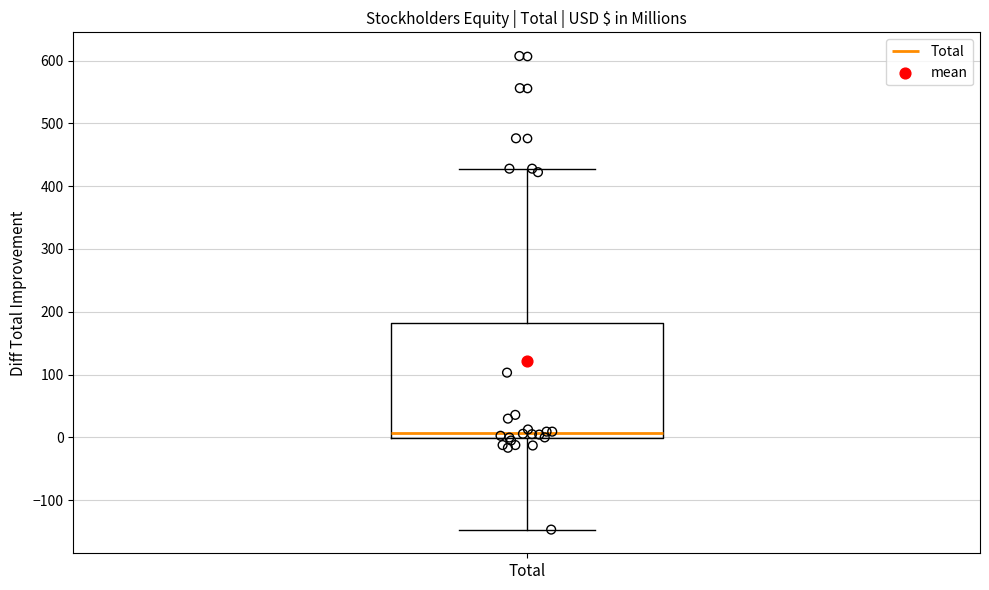

Read this box plot against the y-axis: the position of the median line, the range covered by the box, and the ends of both whiskers. The values are not printed on the chart, so give them approximately, as read against the axis.

median 10, box 0 to 180, whiskers -150 to 430